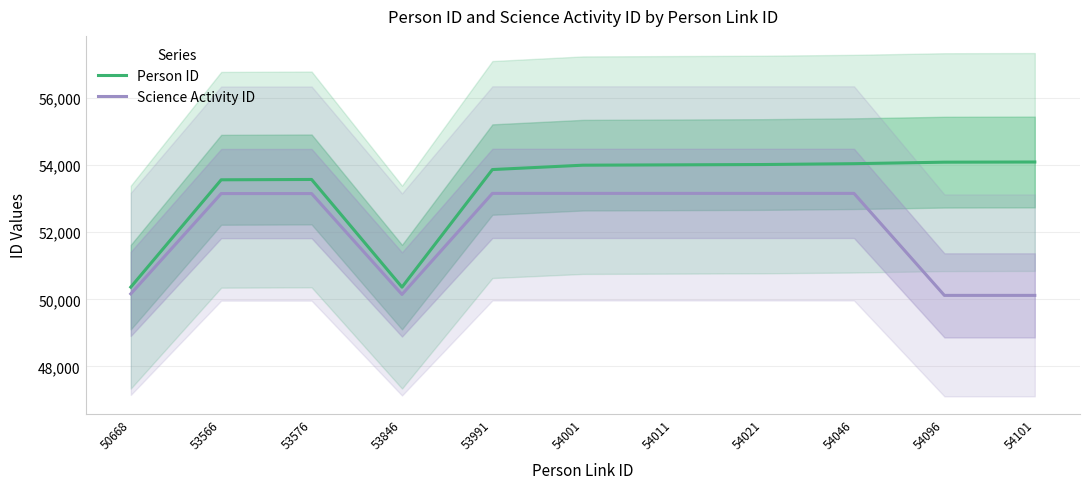

What is the difference between the second highest and minimum values in the Person ID series?

3722